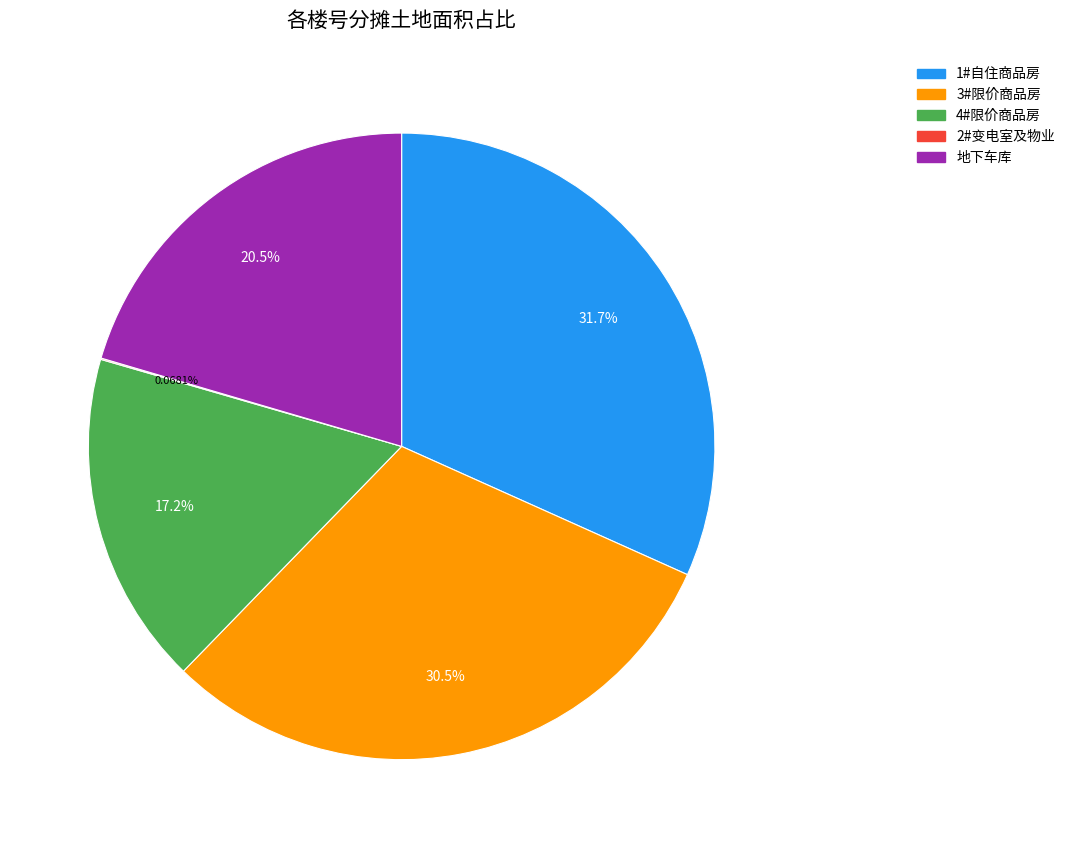

Combined, do 1#自住商品房 and 3#限价商品房 account for over 50%?

Yes